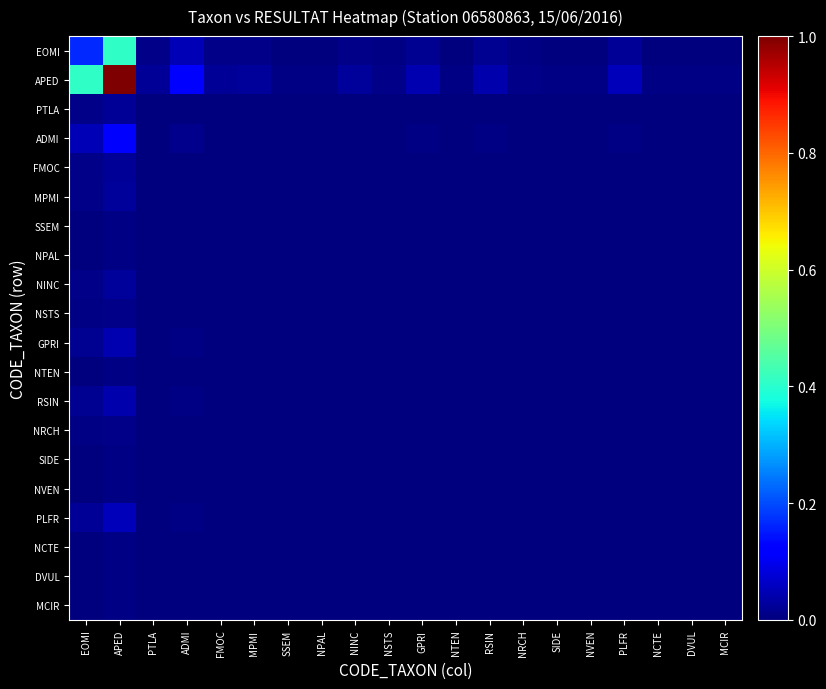

List the series in order of their peak value, lowest first.

SSEM, NPAL, NTEN, SIDE, NVEN, NCTE, DVUL, MCIR, NSTS, NRCH, PTLA, FMOC, MPMI, NINC, RSIN, GPRI, PLFR, ADMI, EOMI, APED